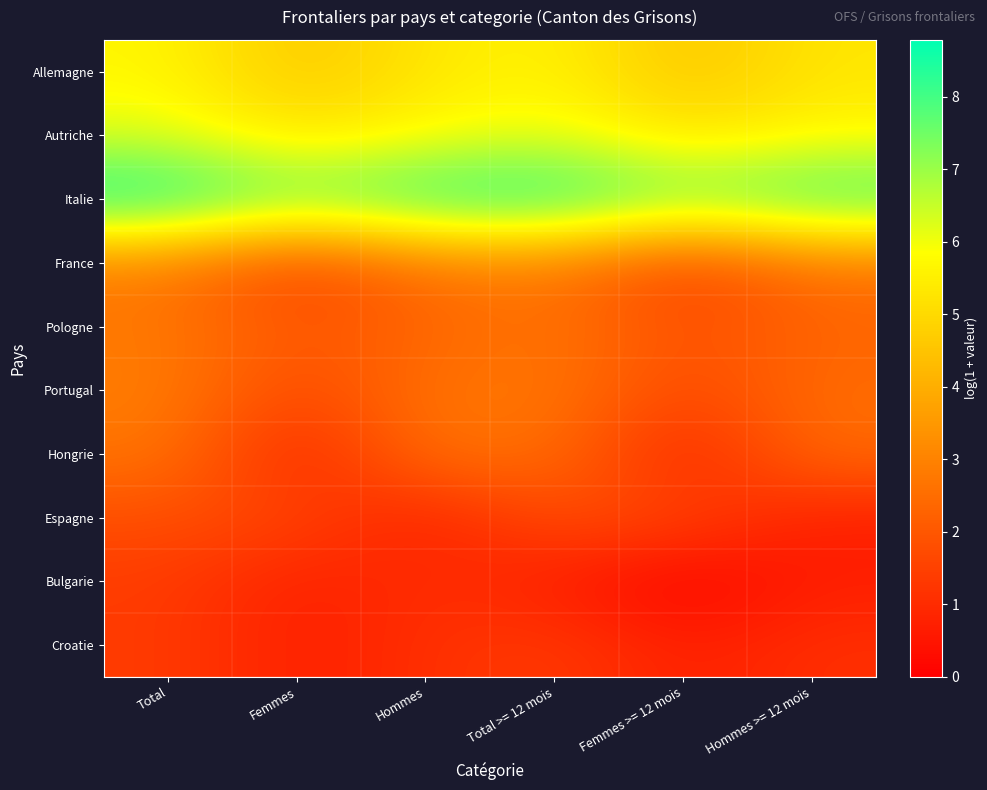

Which label corresponds to the smallest value in the chart?

Femmes >= 12 mois